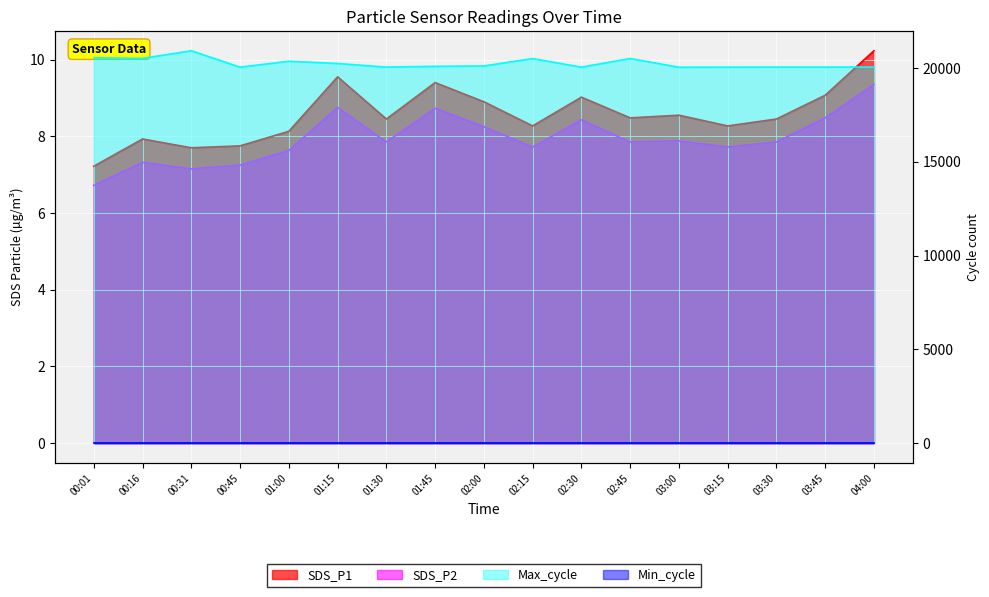

True or false: SDS_P2 and SDS_P1 intersect in this chart.

False